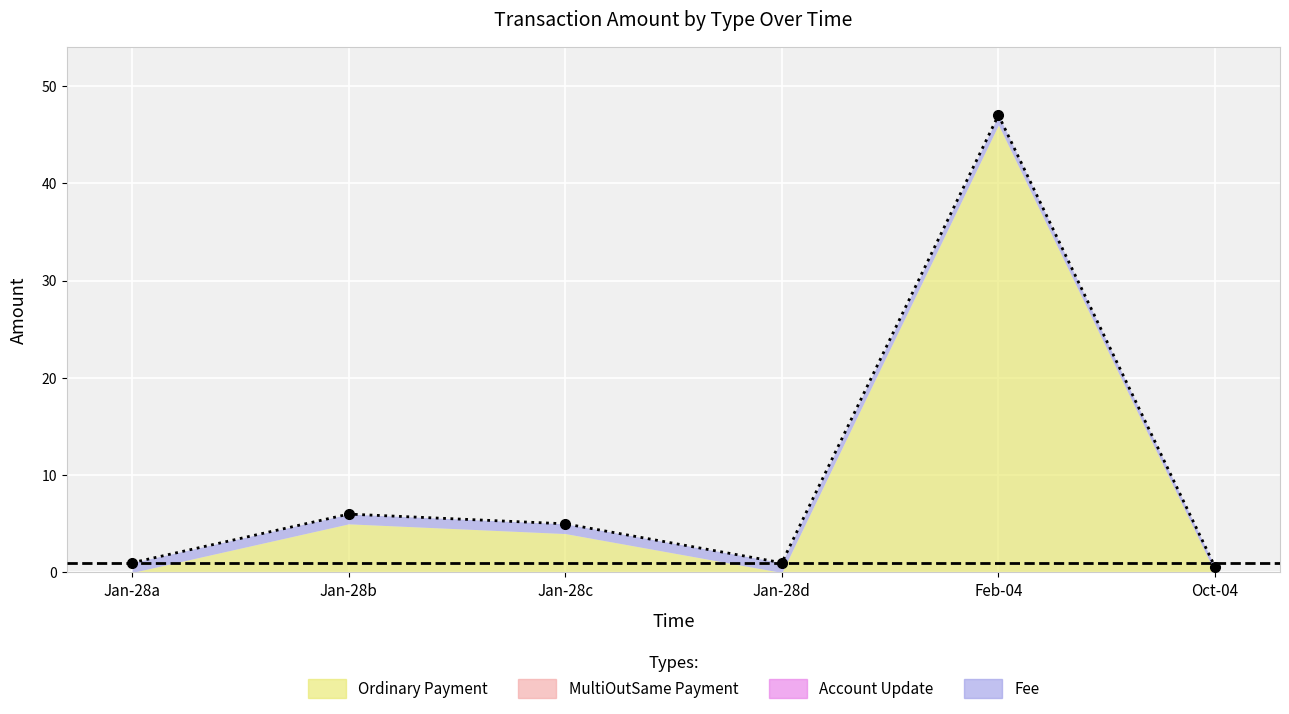

Is it true that Fee equals 0.4 at 2018-01-28 18:15:16?

False